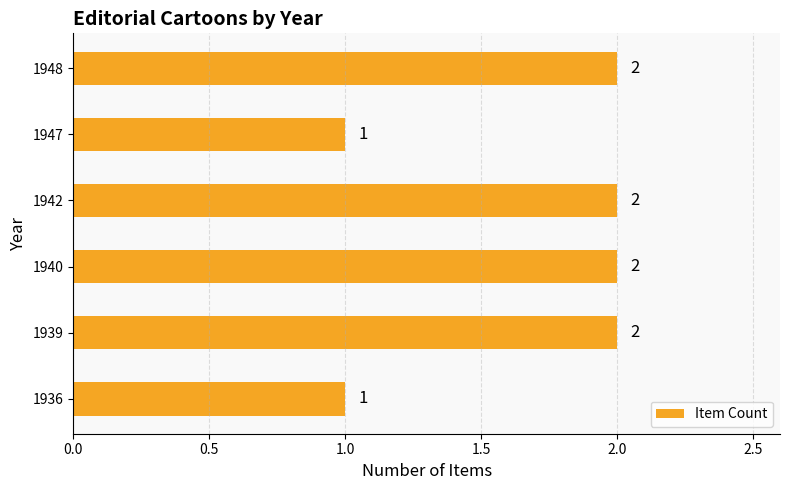

How many values are between 1 and 2?

6